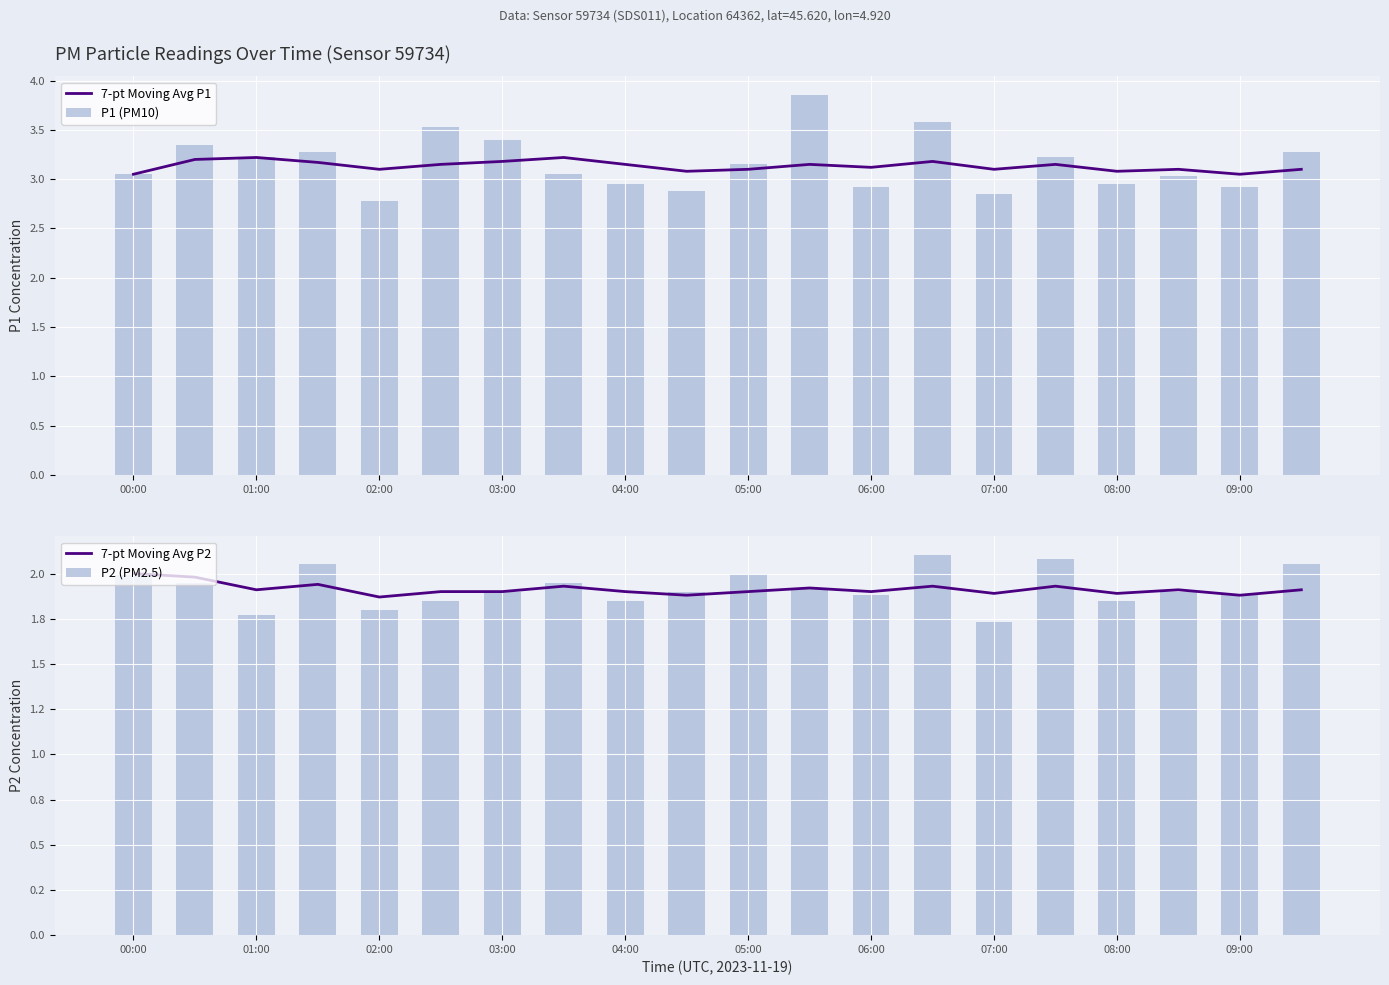

How many P2 (PM2.5) values are between 1 and 2?

16